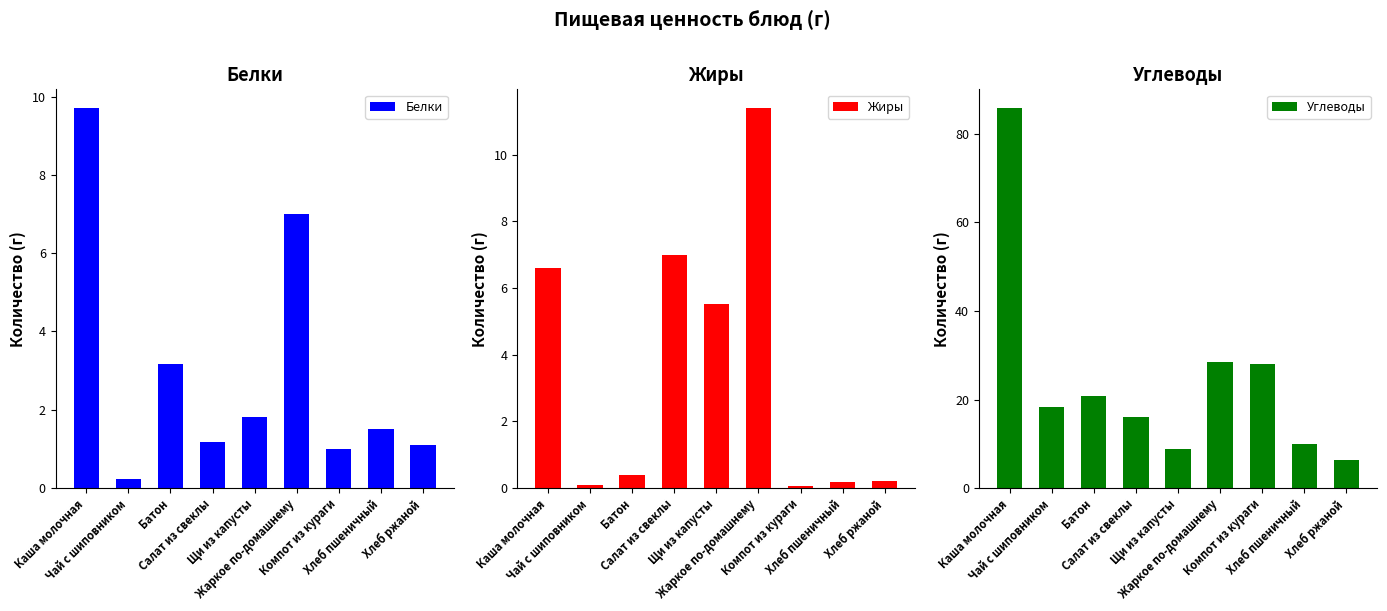

What is the sum of all Белки values?

26.7